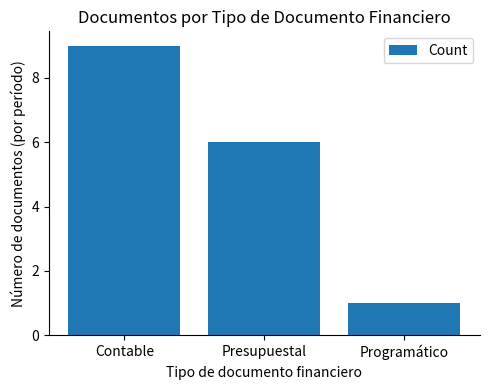

True or false: the data shows 15 at Contable.

False